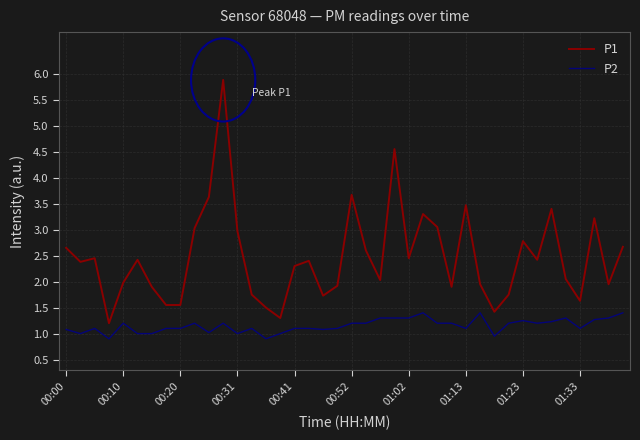

What is the average value of the P1 series?

2.5